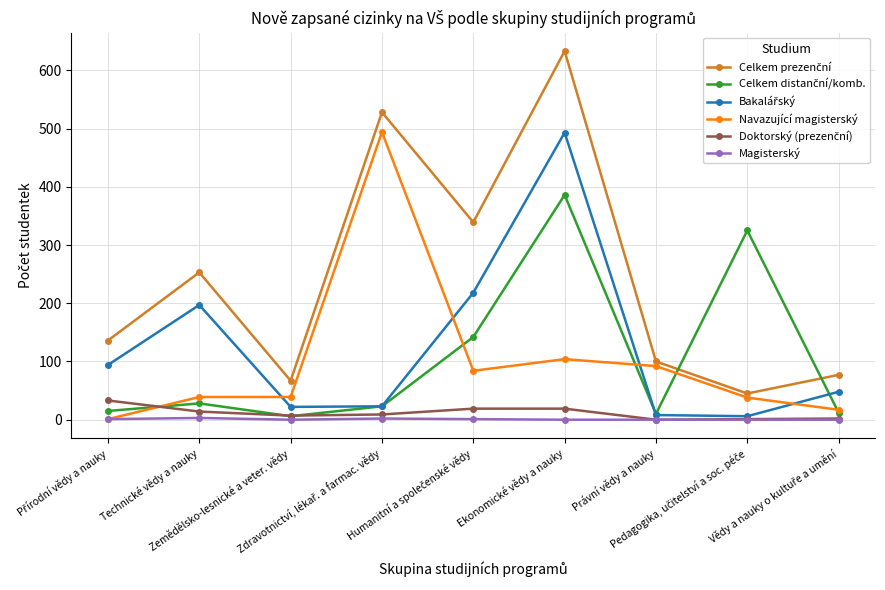

At which category is the sum across all series the highest?

Ekonomické vědy a nauky